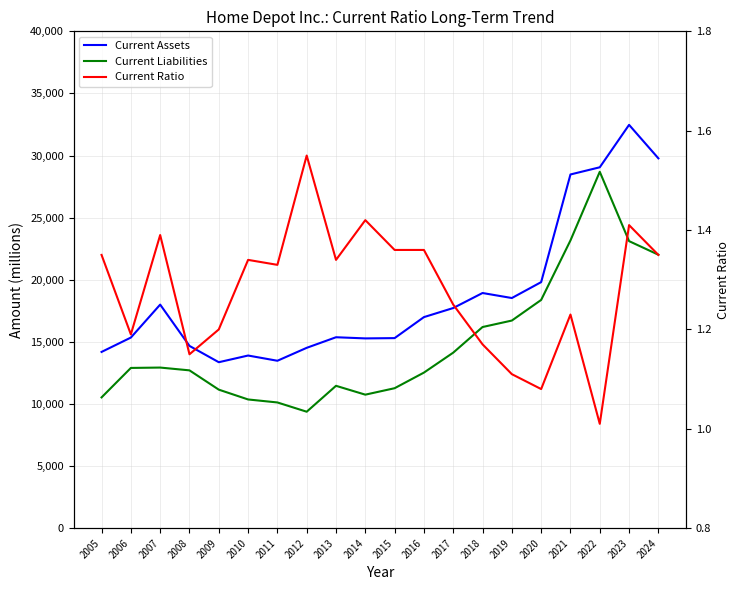

Which series has the largest range (max minus min)?

Current Liabilities